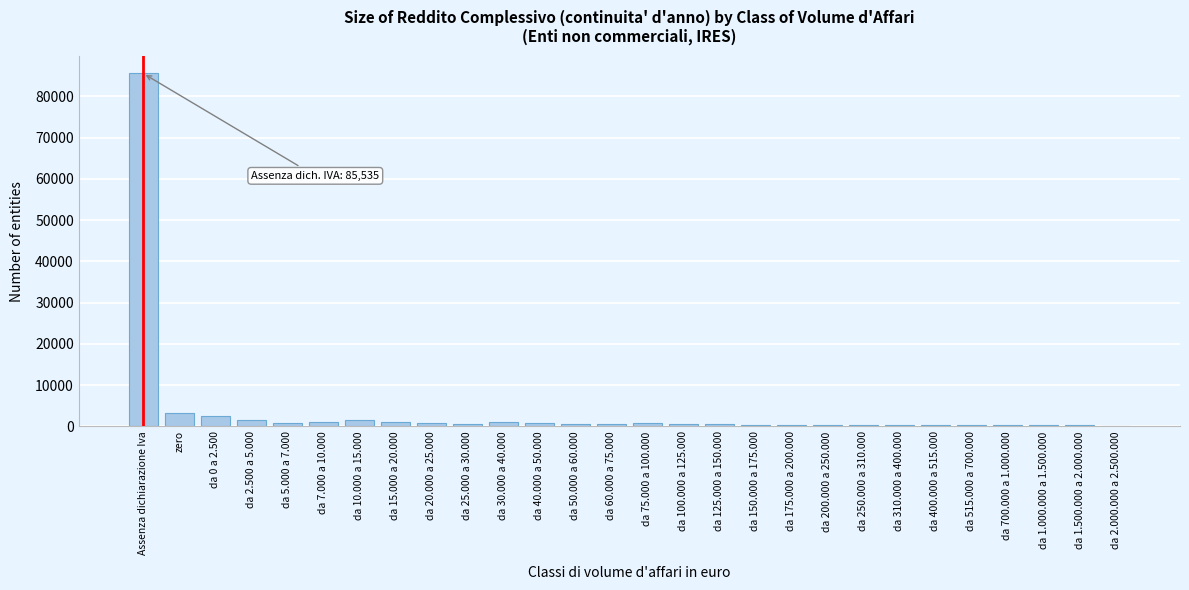

At which category does the chart reach its peak across all series?

Assenza dichiarazione Iva